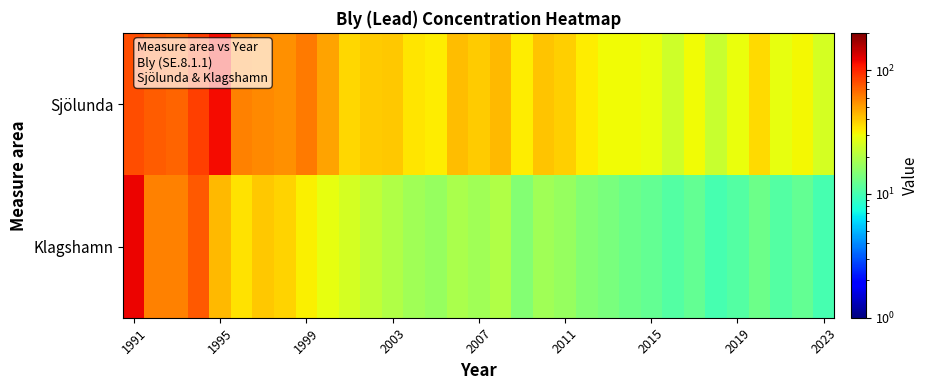

How many categories are shown in the chart?

33